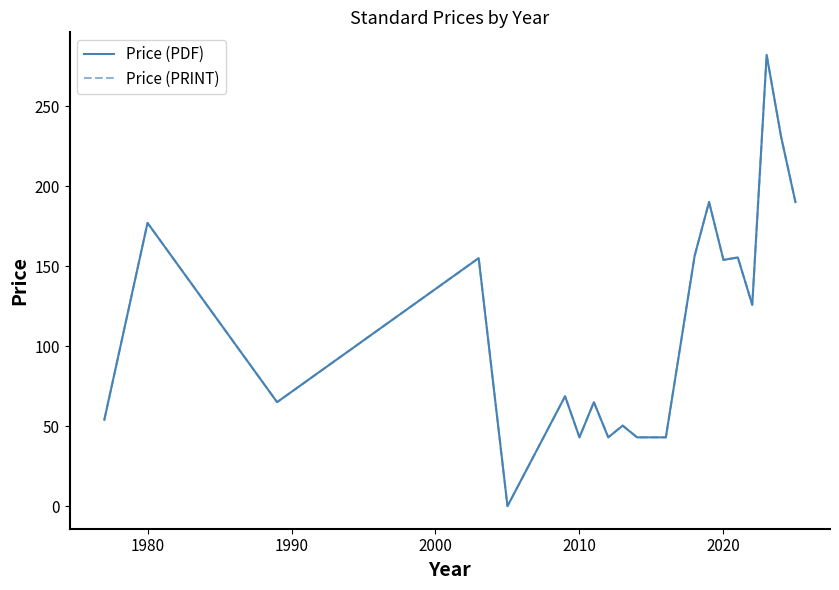

Does the chart have visible grid lines?

No